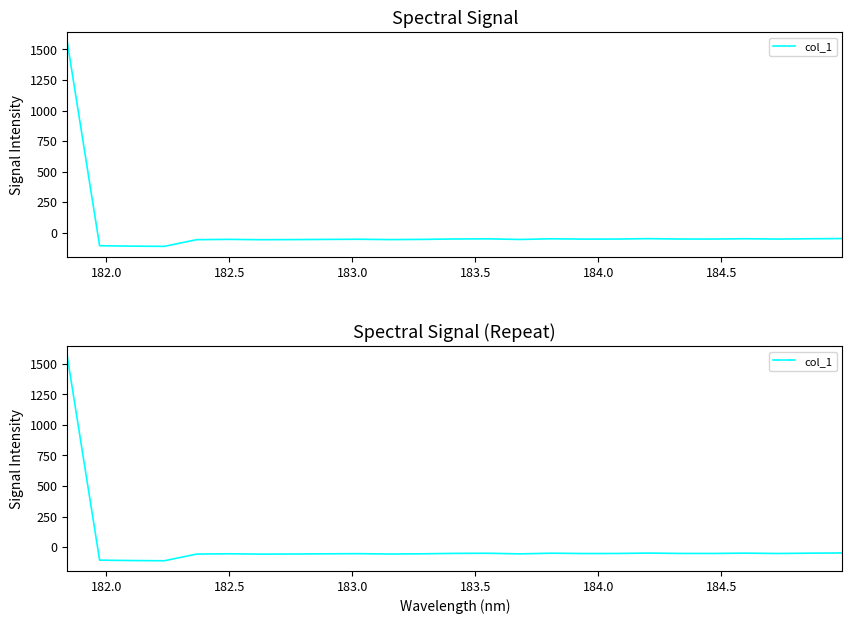

How many points are lower than both their immediate neighbors (excluding endpoints)?

7